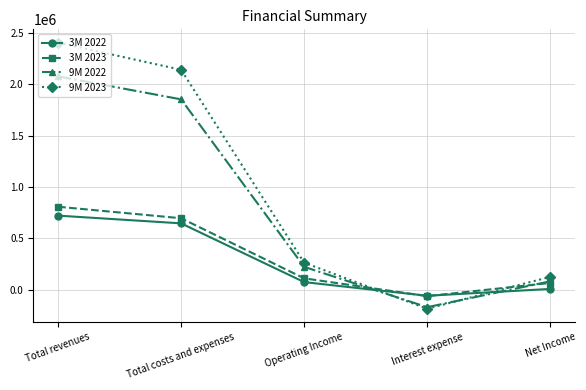

Where does the 3M 2022 series first go above 75095?

Total revenues